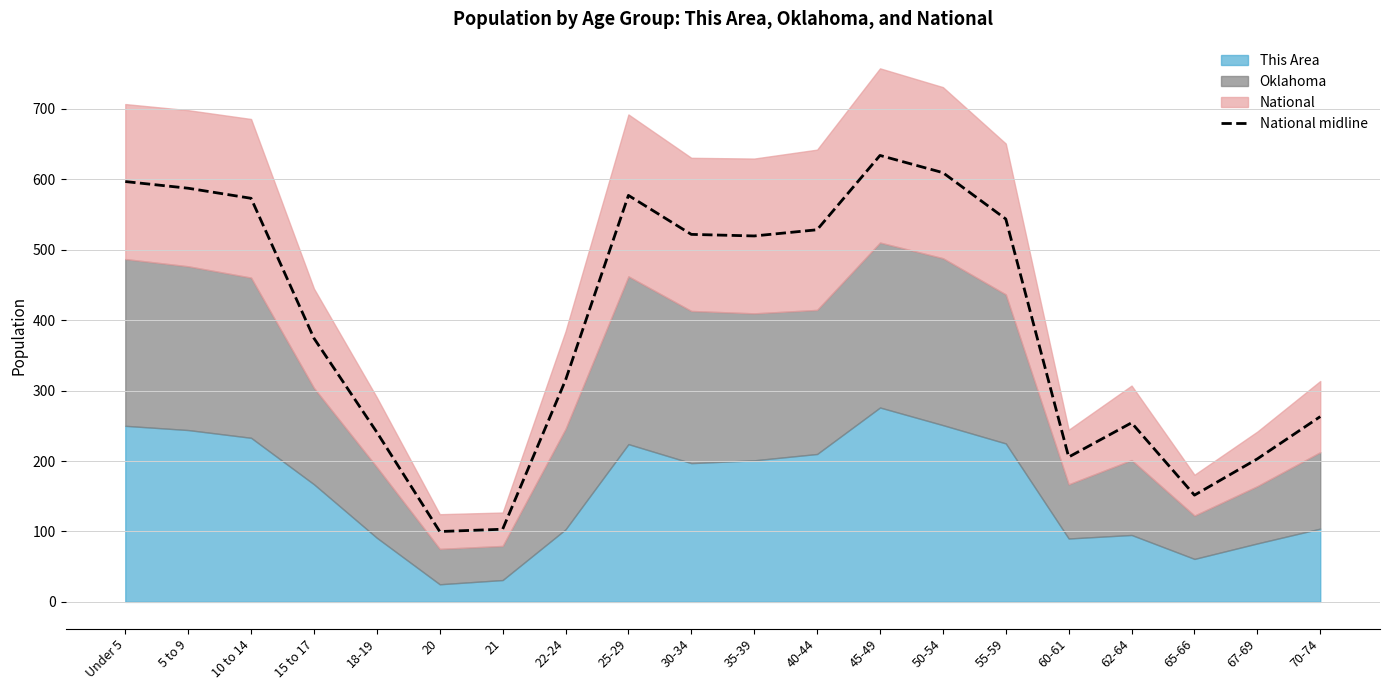

True or false: the data shows 521.8 at 30-34.

True